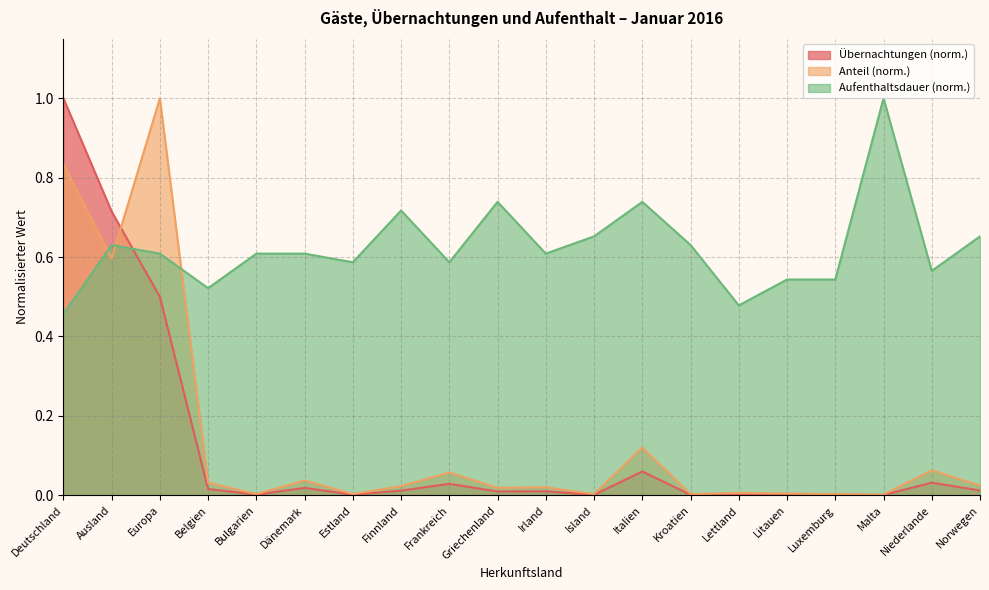

Reading left to right, extract all data points from this chart.

Übernachtungen: 1.0	0.7	0.5	0.0	0.0	0.0	0.0	0.0	0.0	0.0	0.0	0.0	0.1	0.0	0.0	0.0	0.0	0.0	0.0	0.0
Anteil: 0.8	0.6	1.0	0.0	0.0	0.0	0.0	0.0	0.1	0.0	0.0	0.0	0.1	0.0	0.0	0.0	0.0	0.0	0.1	0.0
Aufenthaltsdauer: 0.5	0.6	0.6	0.5	0.6	0.6	0.6	0.7	0.6	0.7	0.6	0.7	0.7	0.6	0.5	0.5	0.5	1.0	0.6	0.7